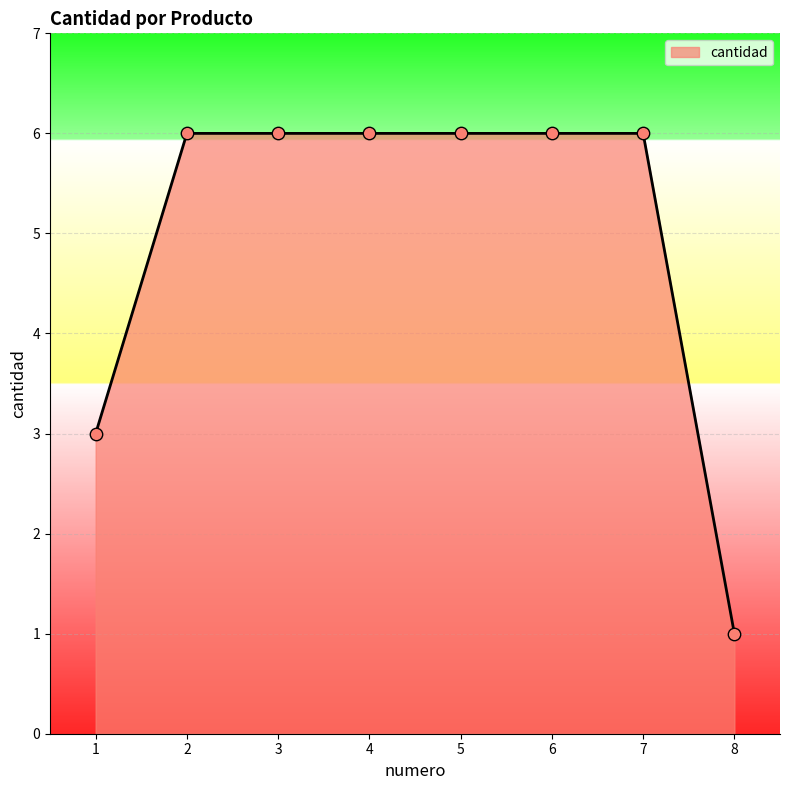

Which has a higher value, 7 or 8?

7